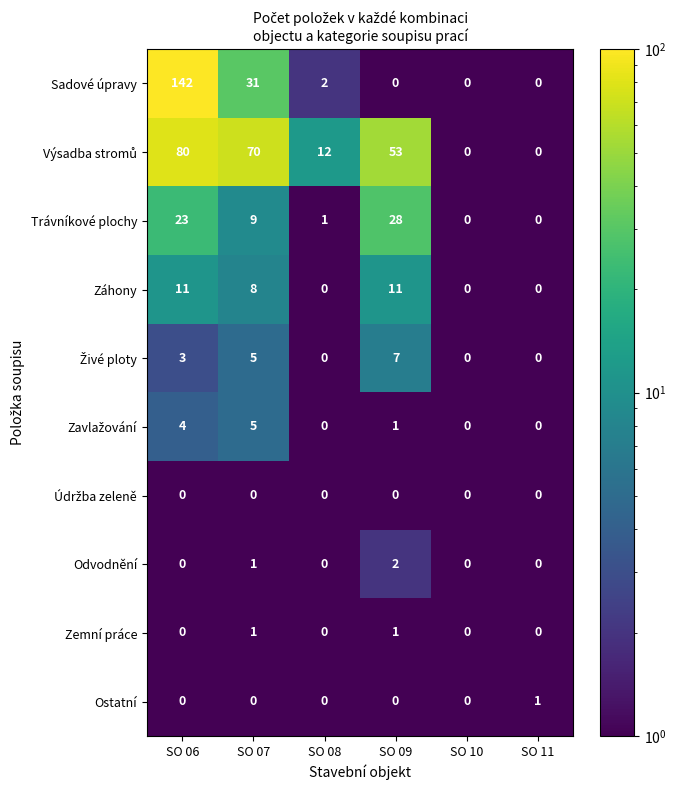

The value of Trávníkové plochy at SO 11 is 10. True or false?

False